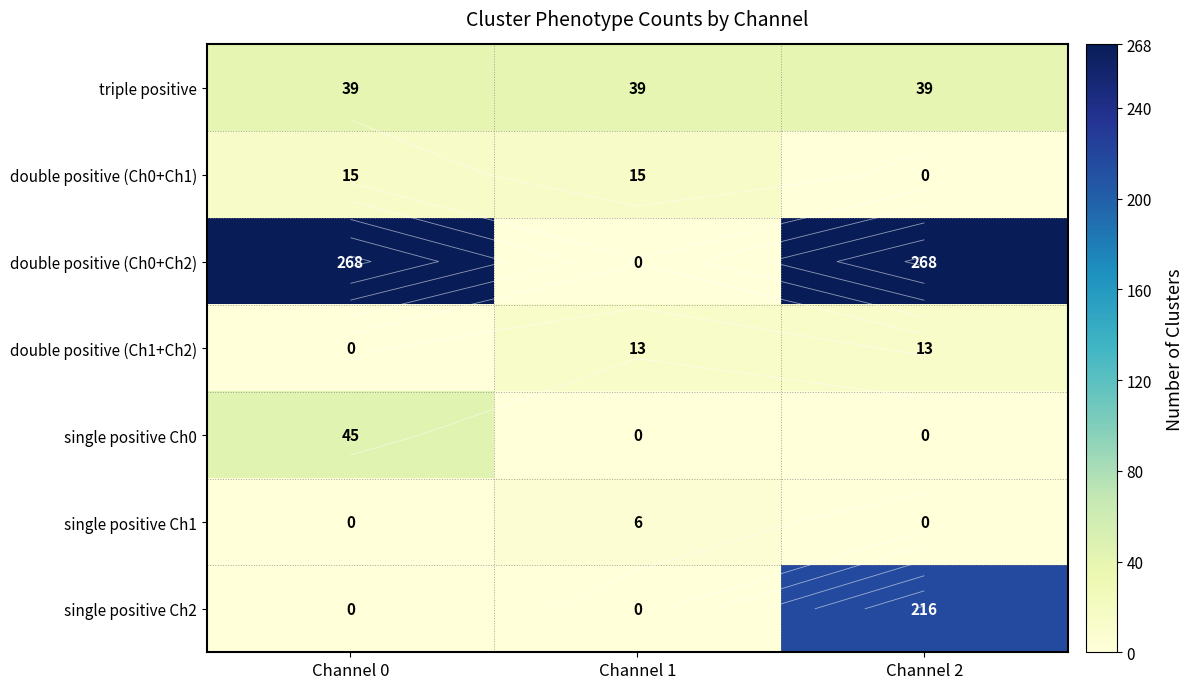

What is the maximum value shown in the chart?

268